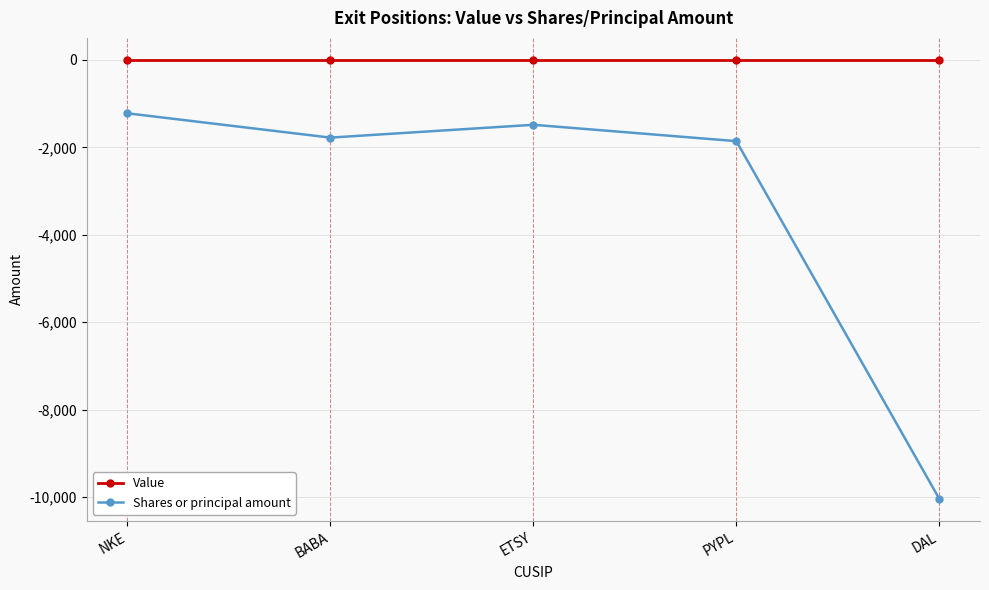

Rank the series at ETSY from lowest to highest value.

Shares or principal amount, Value